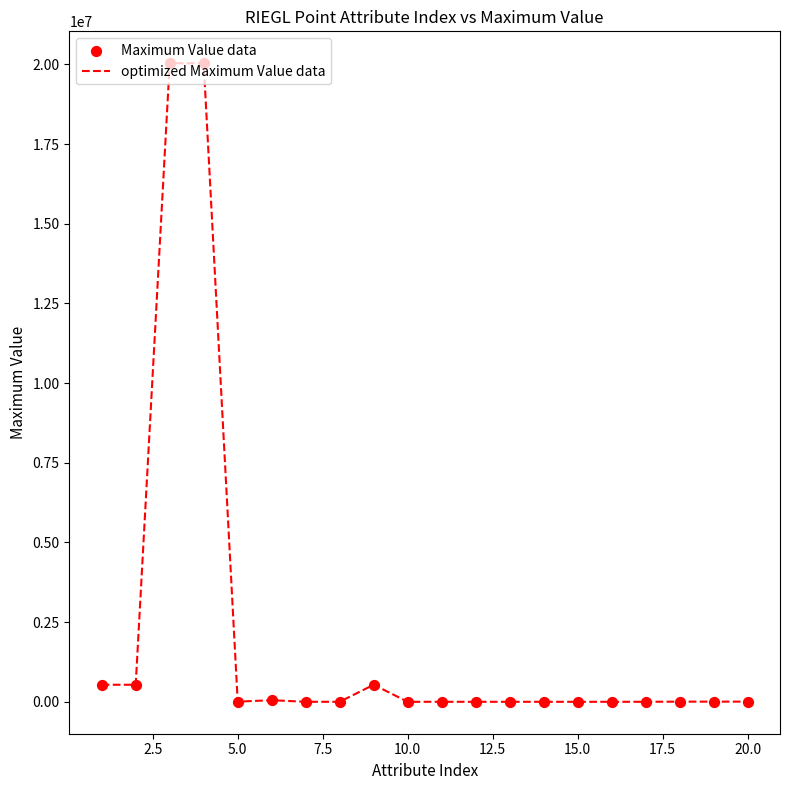

What is the greatest value displayed?

20037508.3